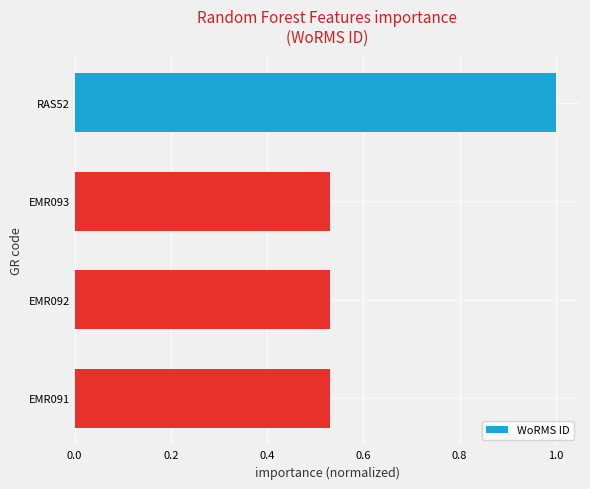

What is the greatest value displayed?

1.0